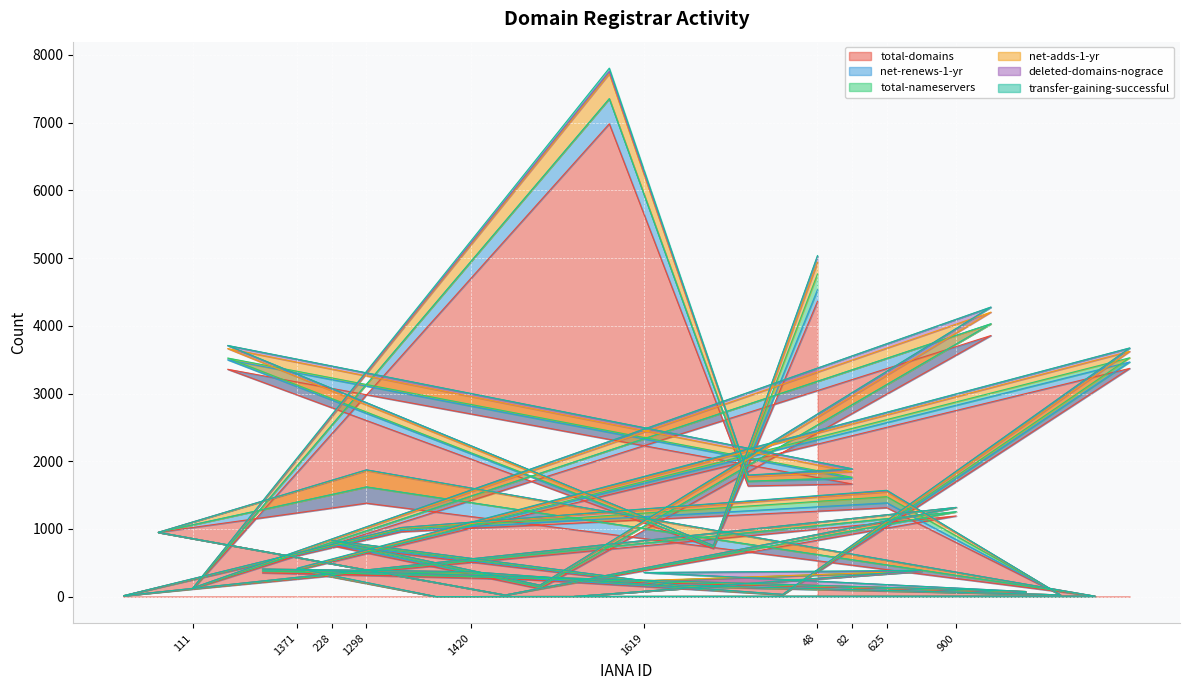

Is it true that total-domains equals 374 at 1649?

True